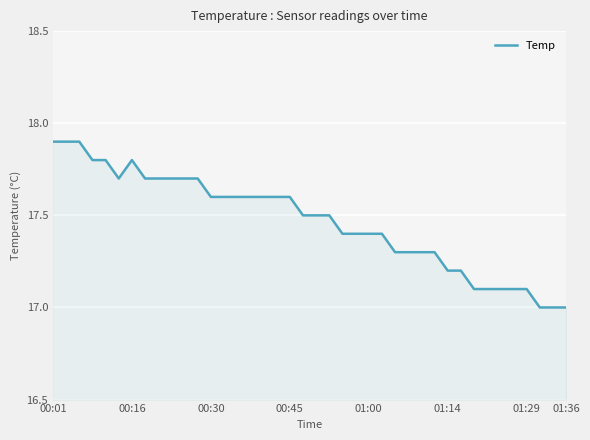

What is the difference between the second highest and minimum values?

0.9